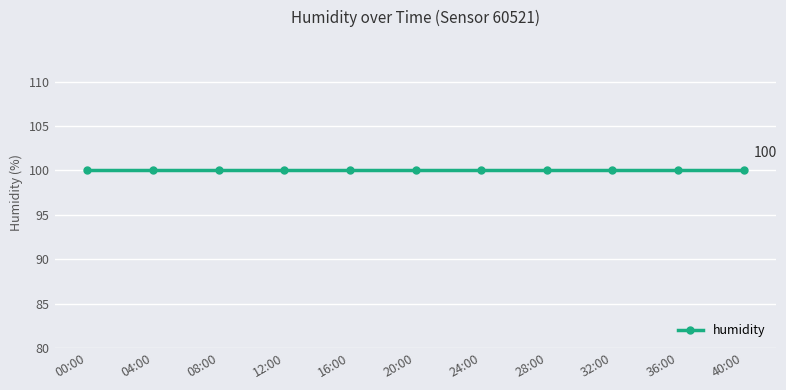

At which category is the sum across all series the highest?

00:00